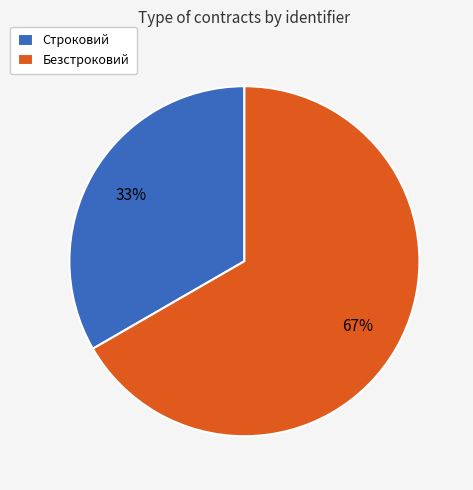

Approximately how many times larger is the value at Безстроковий compared to Строковий?

2.0